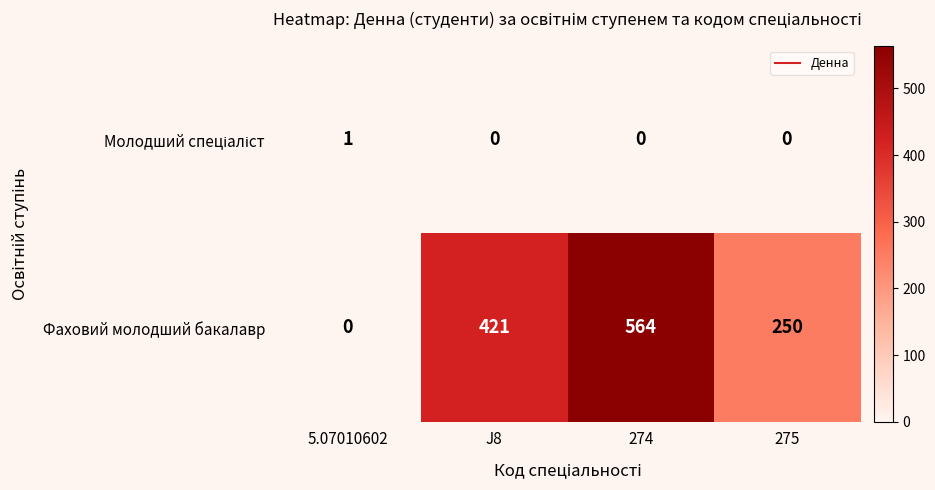

List the labels in order of Фаховий молодший бакалавр value, smallest first.

5.07010602, 275, J8, 274